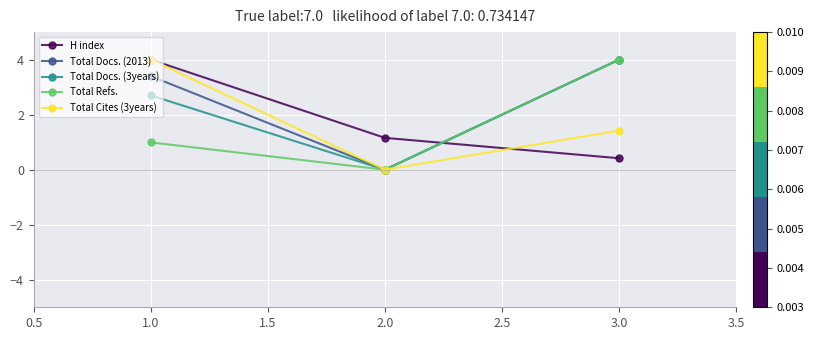

List the labels in order of H index value, largest first.

1.0, 2.0, 3.0